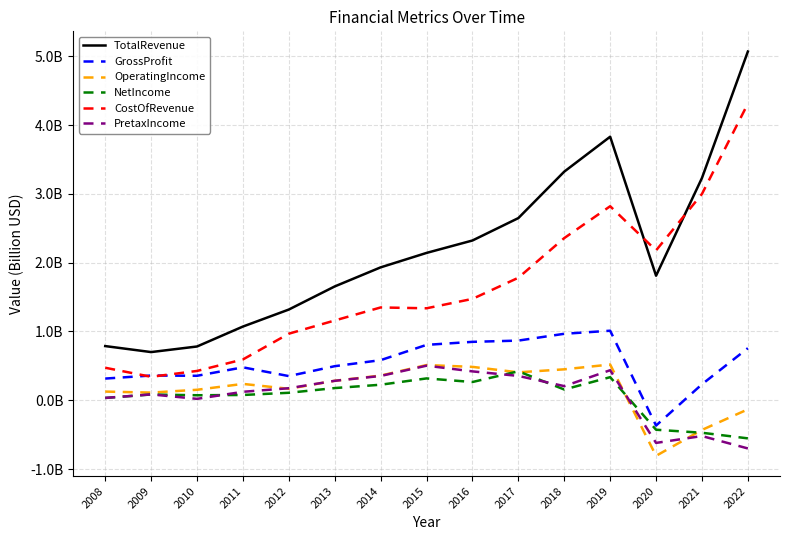

The value of OperatingIncome at 2008 is 0.1. True or false?

True